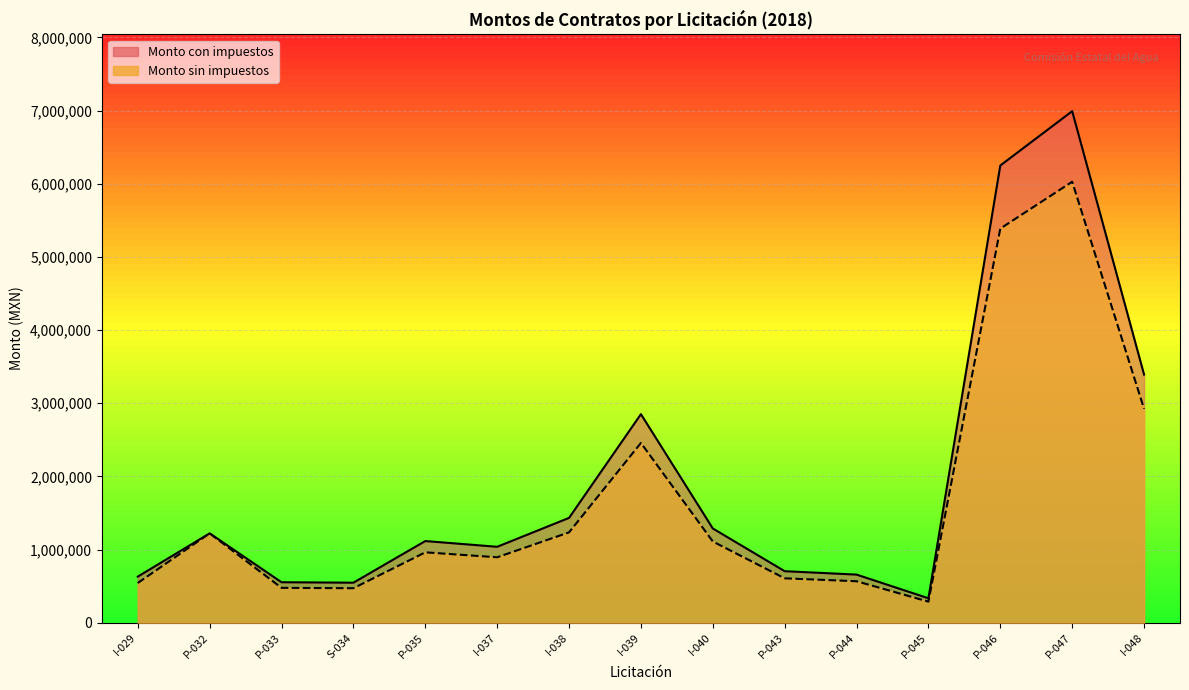

Reading right to left, transcribe all the data shown in this chart.

Monto sin impuestos: 2924731.0	6028042.7	5388033.8	288958.0	567799.0	608006.0	1111274.5	2458185.8	1235890.3	895465.6	963027.2	472542.4	477750.0	1222550.0	544038.9
Monto con impuestos: 3392687.9	6992529.5	6250119.2	335191.3	658646.8	705287.0	1289078.4	2851495.5	1433632.8	1038740.1	1117111.6	548149.2	554190.0	1222550.0	631085.1